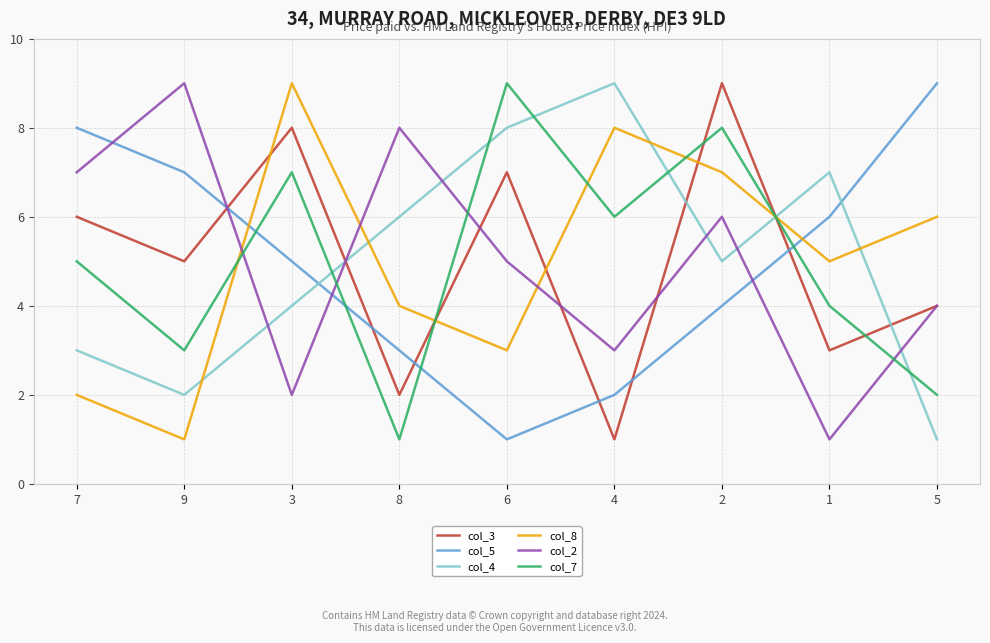

What are all the series names shown in the legend?

col_3, col_5, col_4, col_8, col_2, col_7